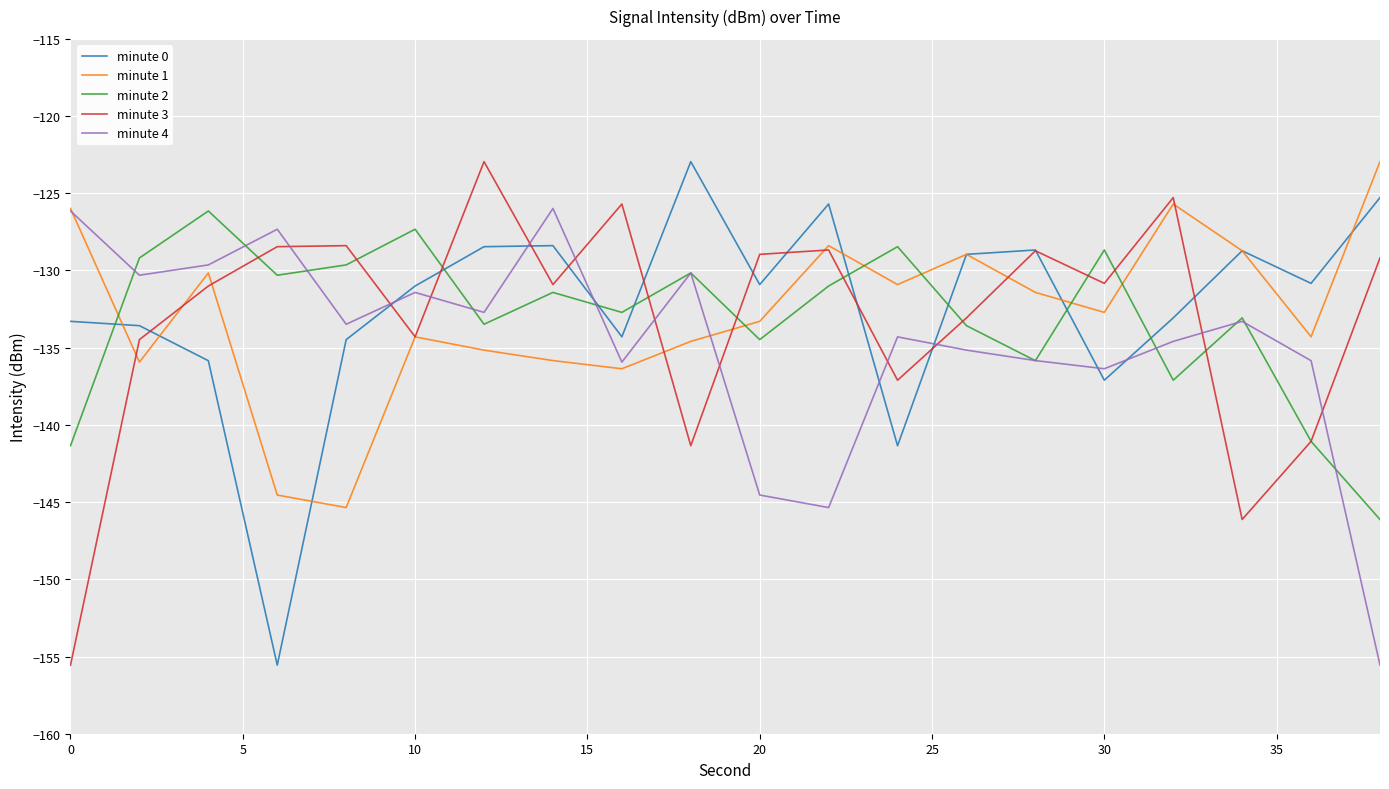

Which series ends up on top after the final intersection of minute 4 and minute 3?

minute 3